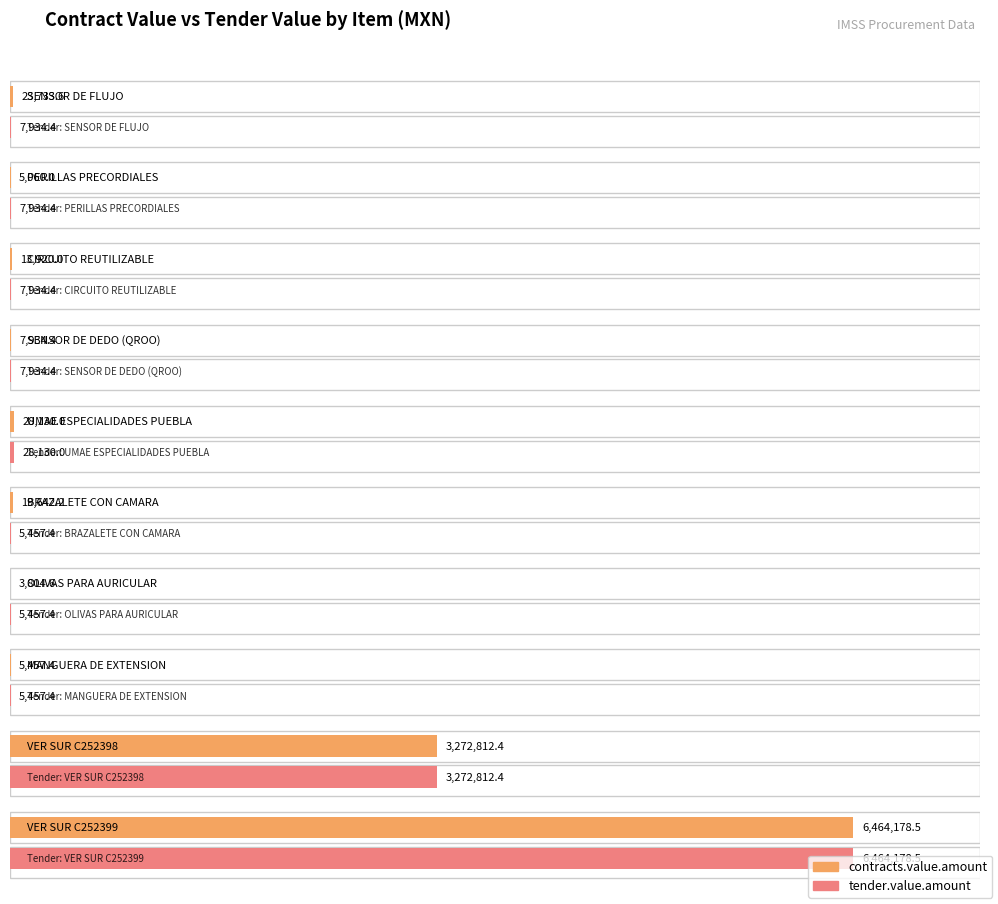

What is the value of the contracts.value.amount bar at the 10th from the left?

6464178.5